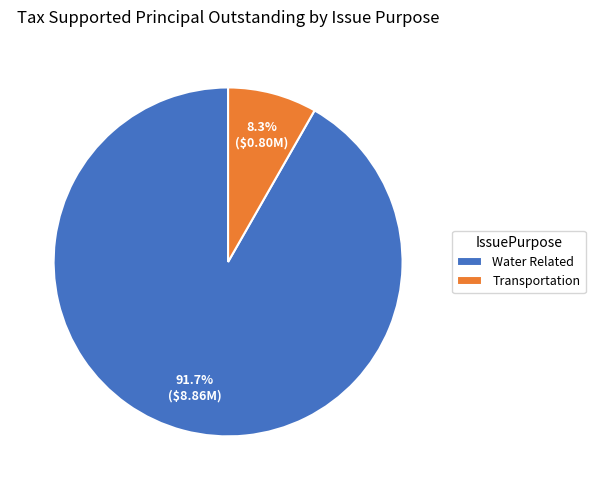

Count the number of slices in the pie.

2